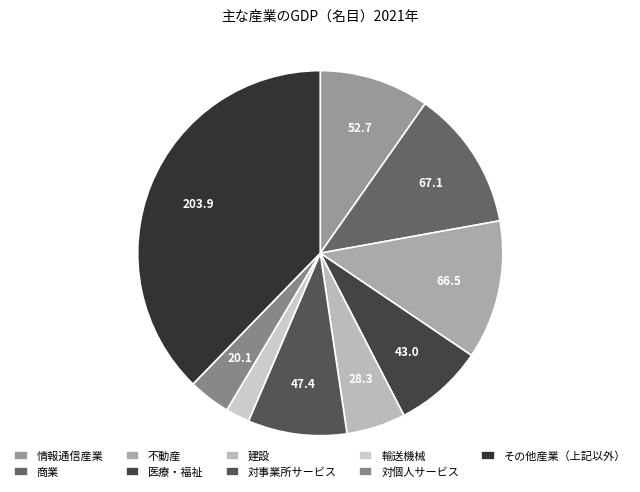

Which slice is the largest?

その他産業（上記以外）